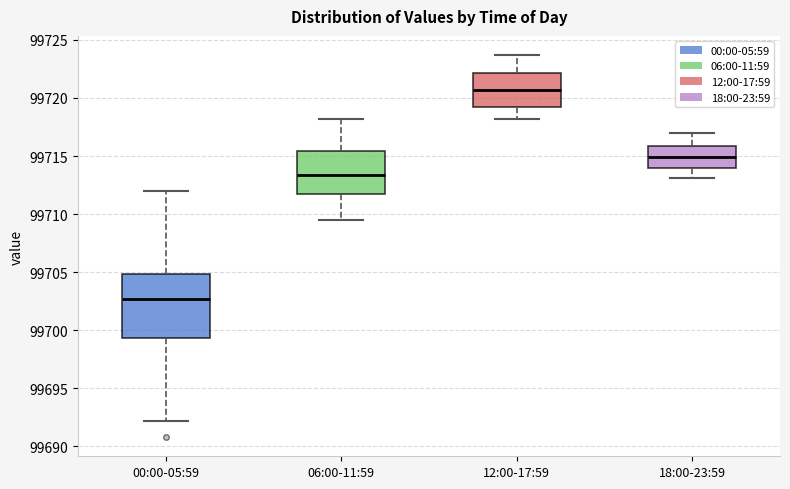

Comparing the boxes themselves (not the whiskers), which one is the tallest?

00:00-05:59